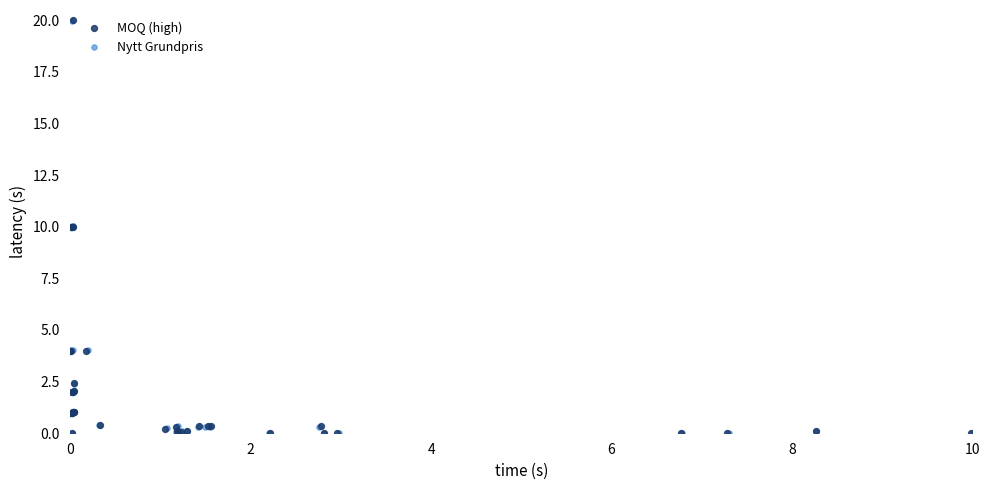

Which series has the widest spread of Y values?

MOQ (high)